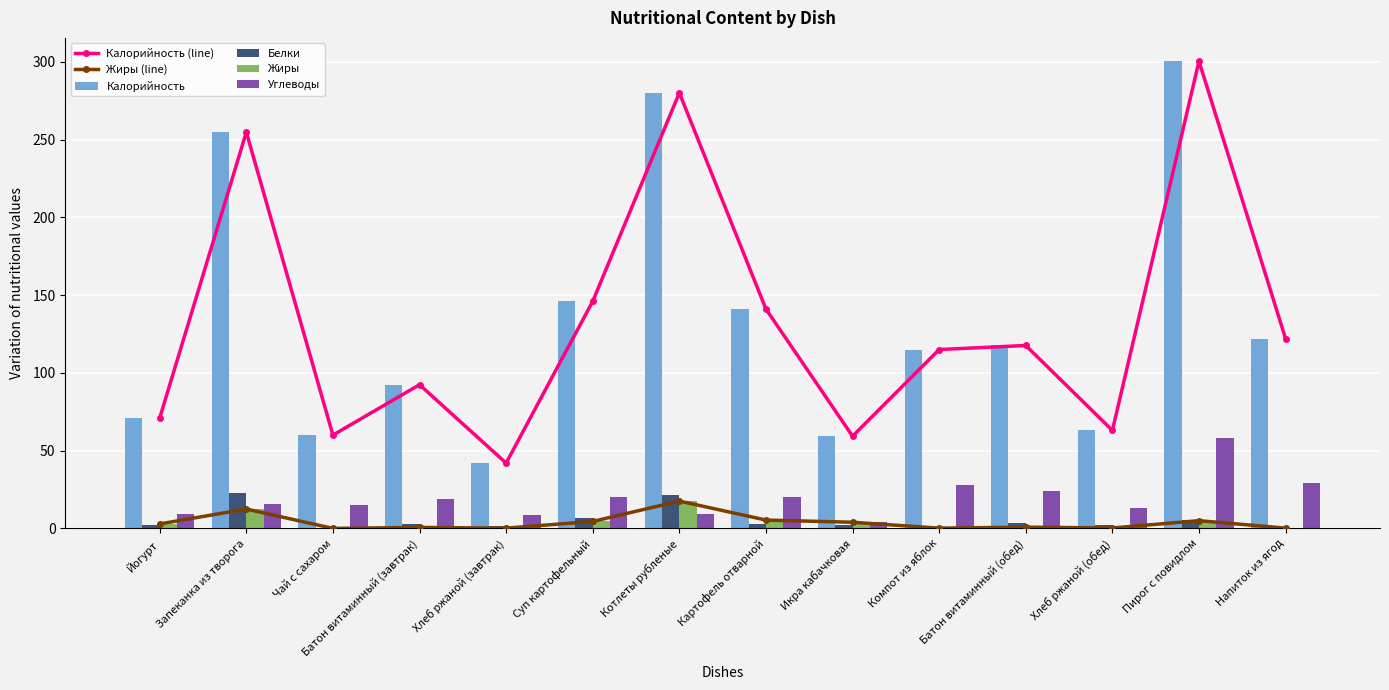

The value of Жиры (line) at Чай с сахаром is 0.0. True or false?

False